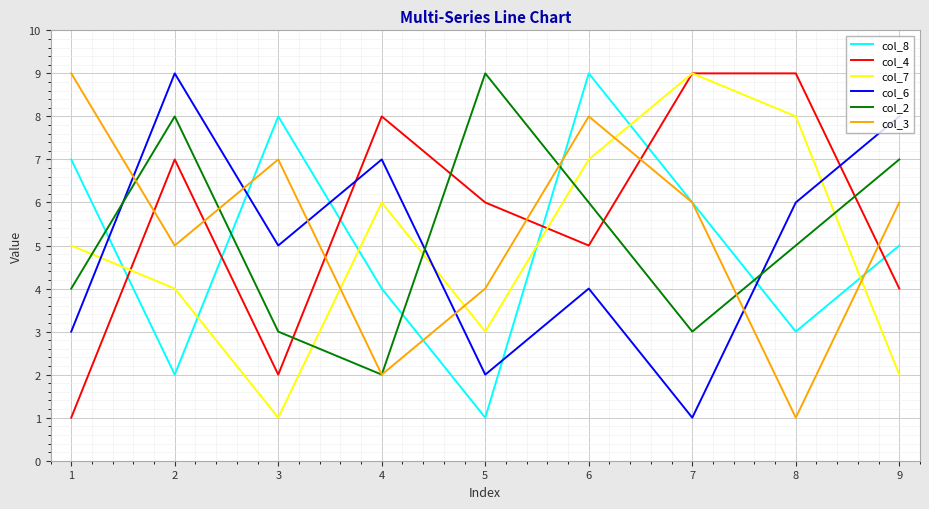

What are all the series names shown in the legend?

col_8, col_4, col_7, col_6, col_2, col_3